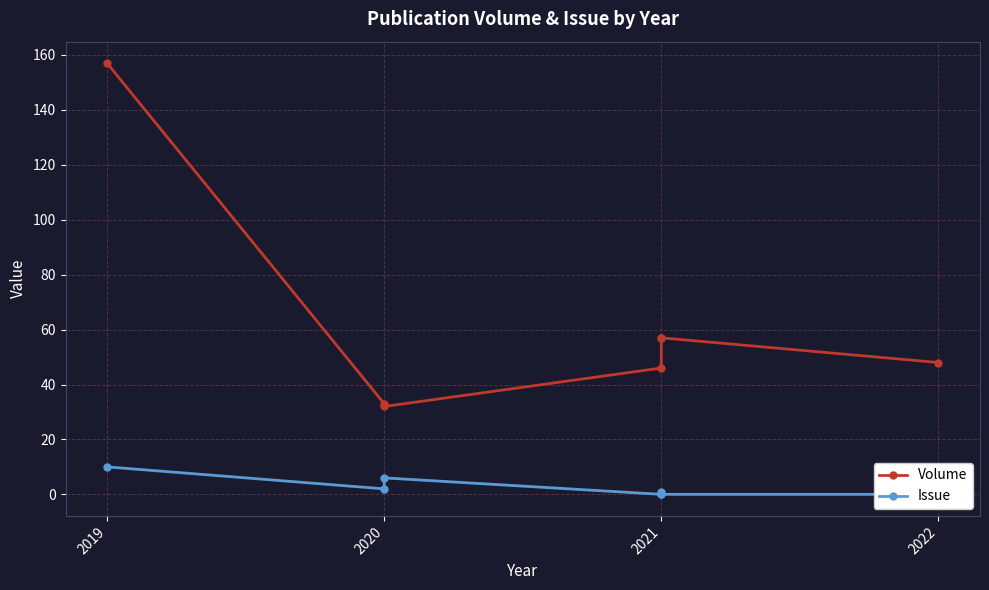

The value of Volume at 2019 is 271. True or false?

False